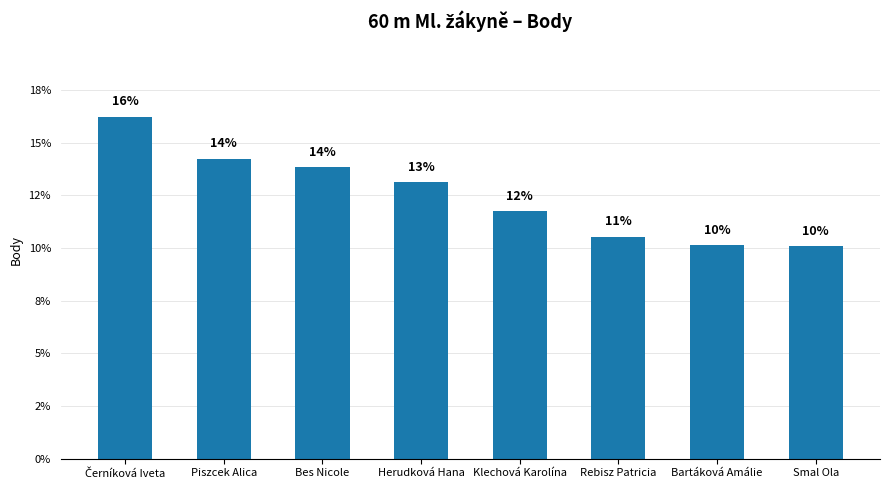

Does the chart contain any negative values?

No